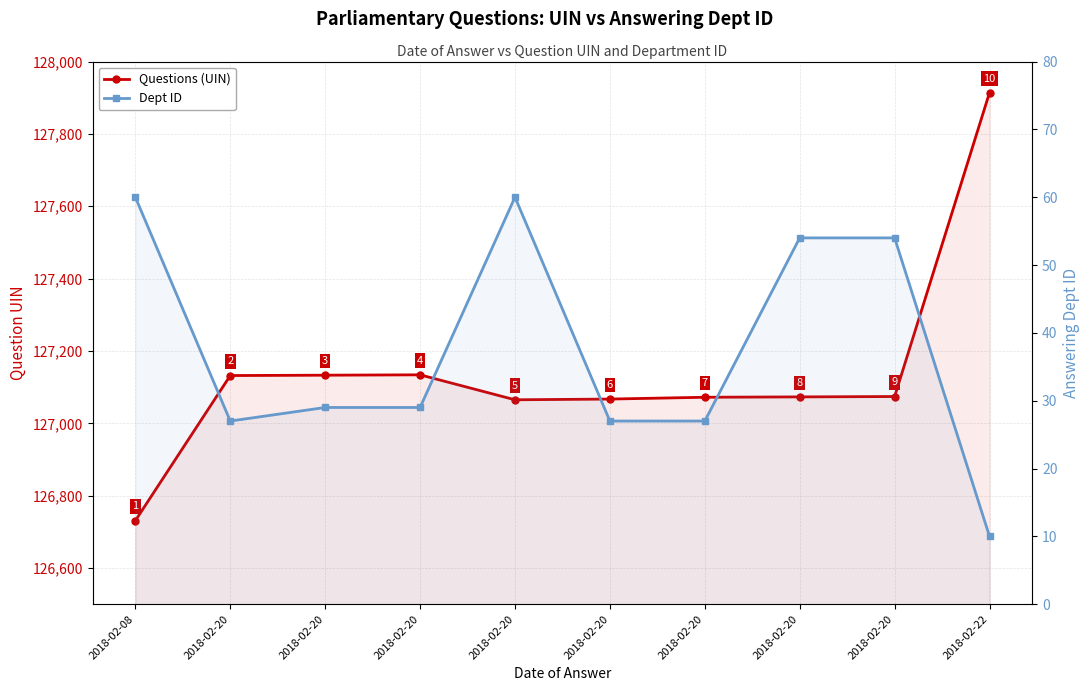

At which category does Questions (UIN) reach its first local peak?

2018-02-20